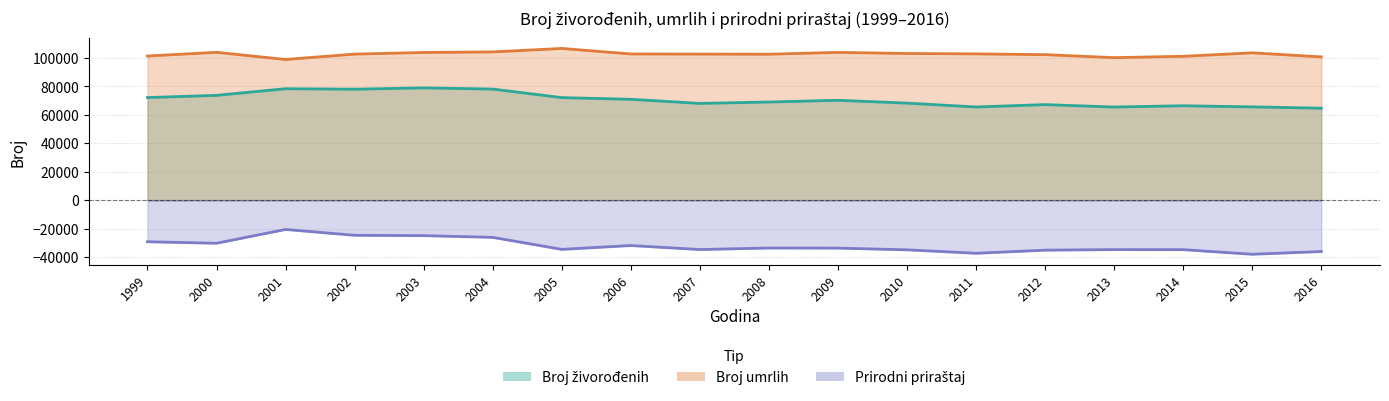

True or false: Broj umrlih has more than 2 points higher than both neighbors.

True